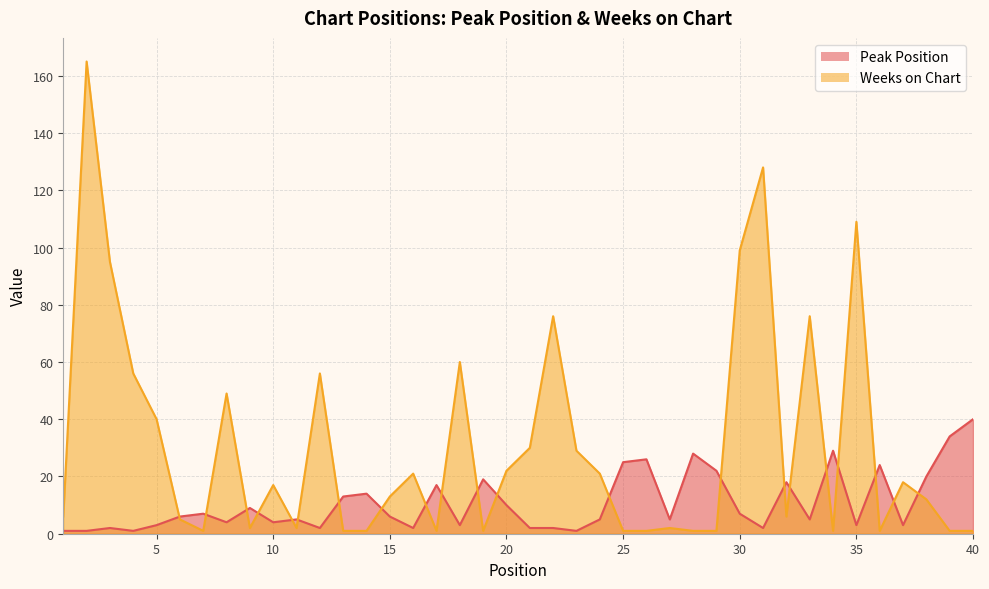

What is the sum of all Weeks on Chart values?

1228